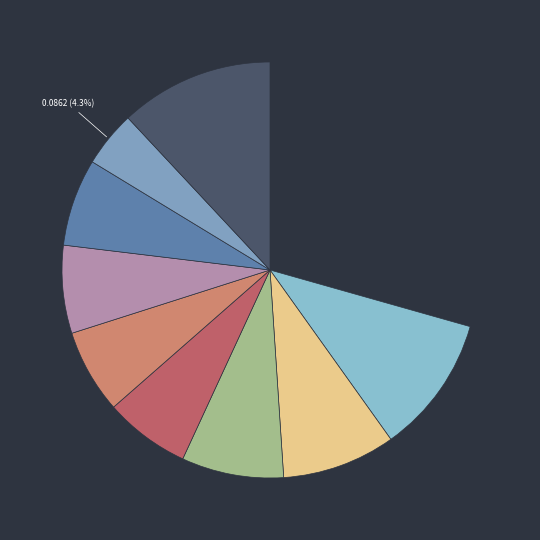

Count the number of slices in the pie.

10